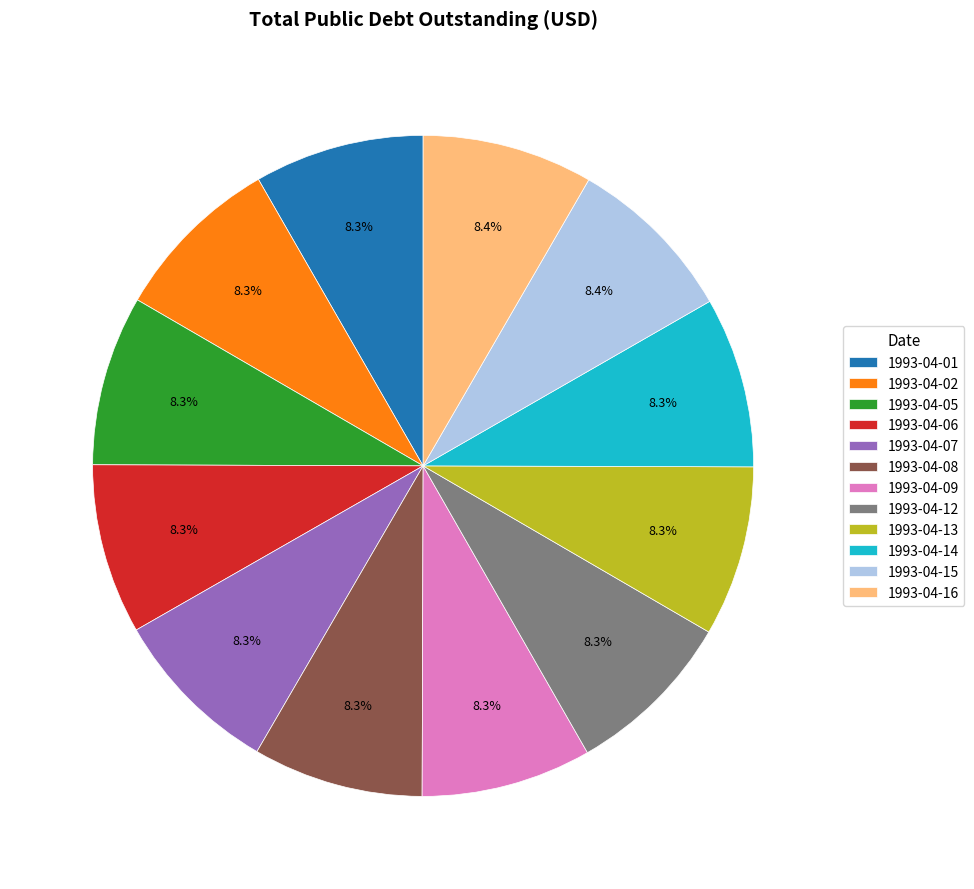

Count the number of slices in the pie.

12